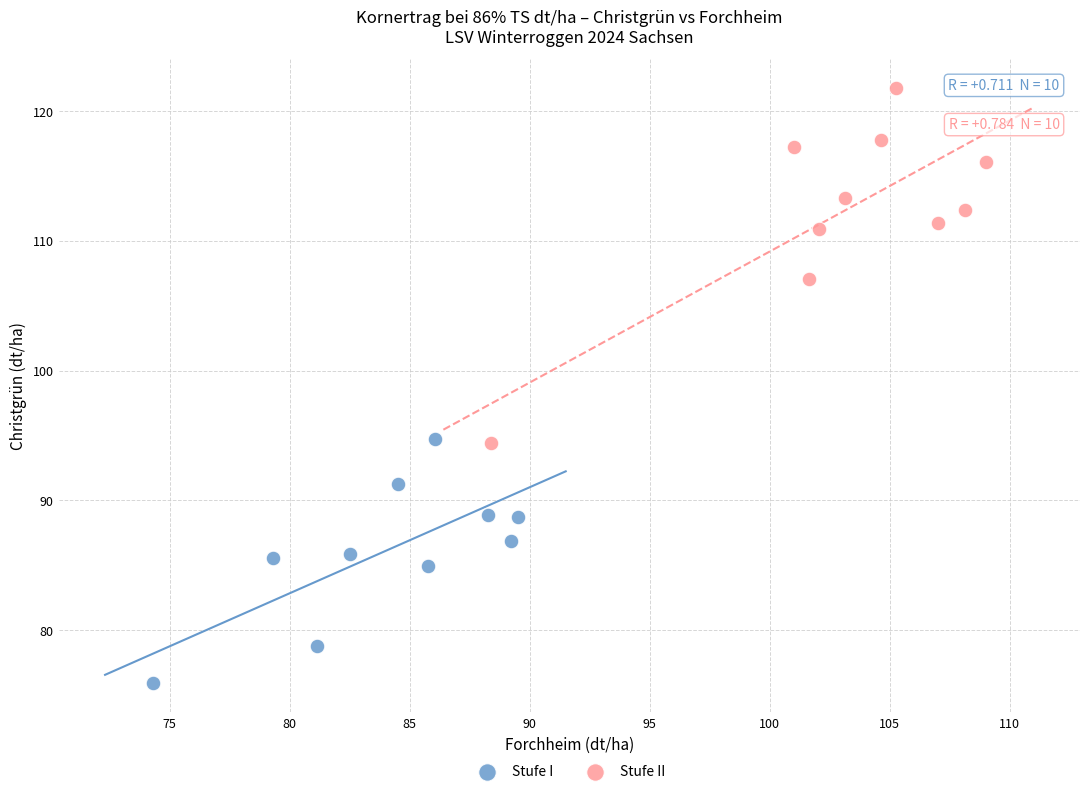

What are all the series names shown in the legend?

Stufe I, Stufe II